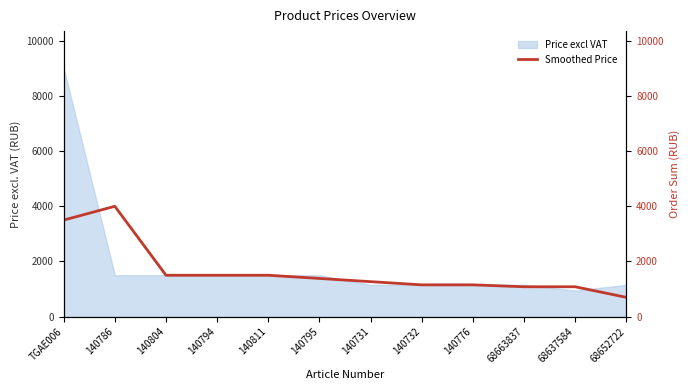

How many data points does each series have?

12